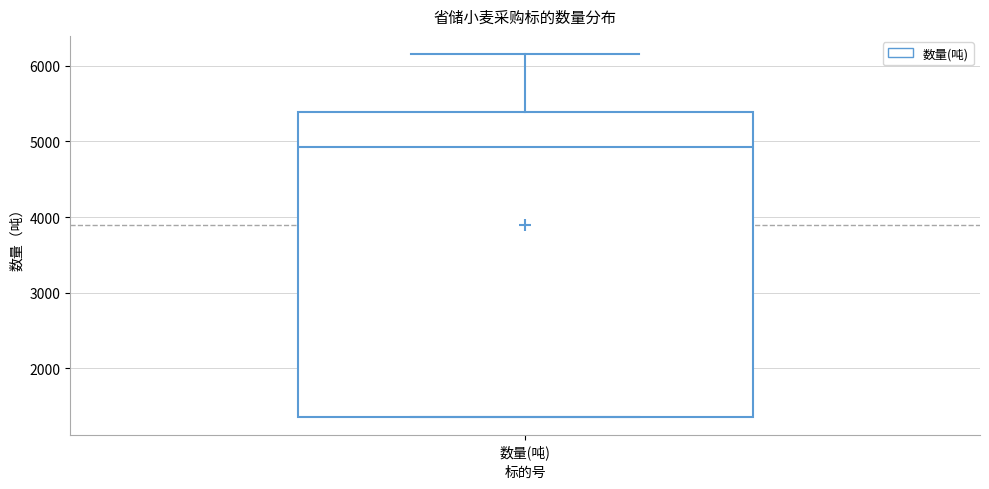

Read this box plot against the y-axis: the position of the median line, the range covered by the box, and the ends of both whiskers. The values are not printed on the chart, so give them approximately, as read against the axis.

median 4900, box 1400 to 5400, whiskers 1400 to 6200